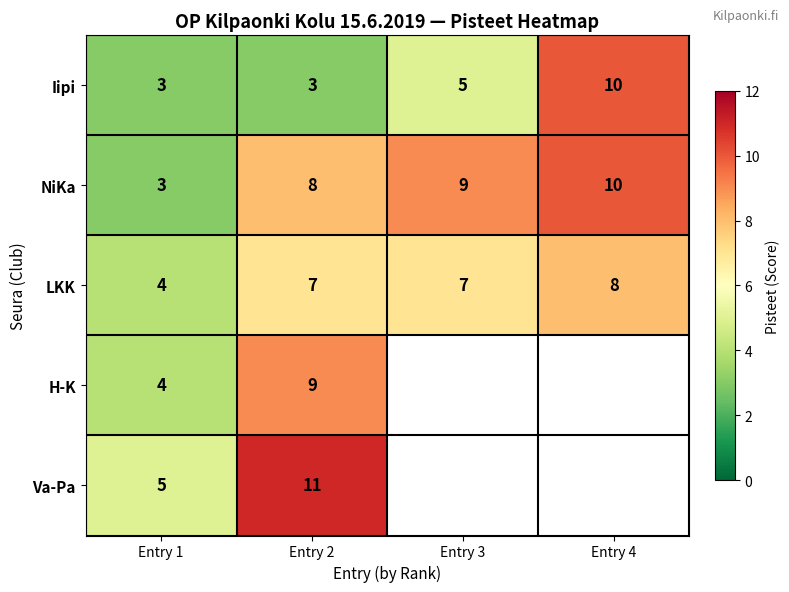

Where is NiKa nearest to the value 6?

Entry 2